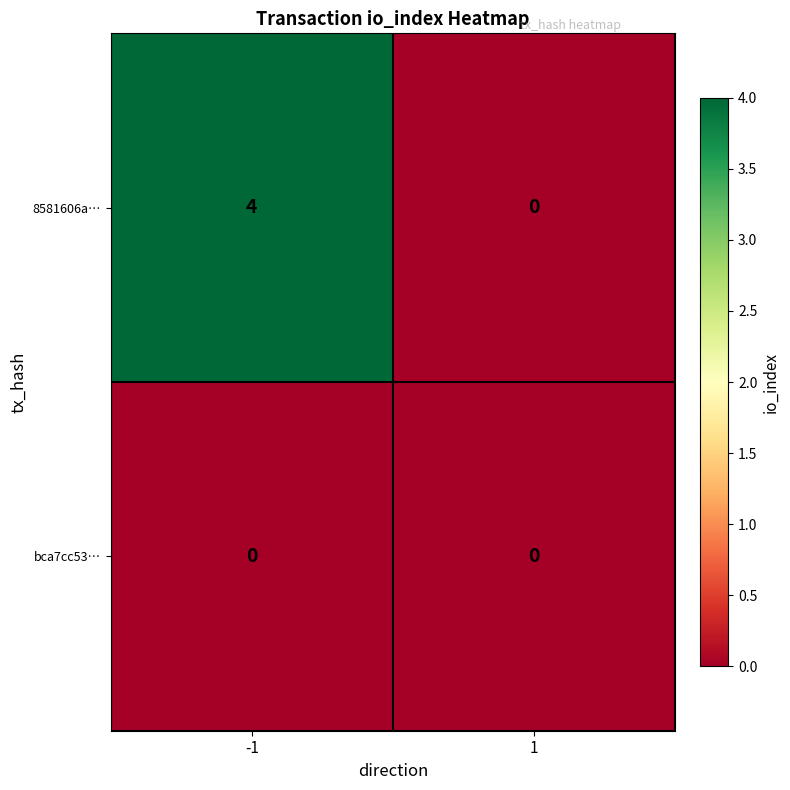

What is the total value across all series at -1?

4